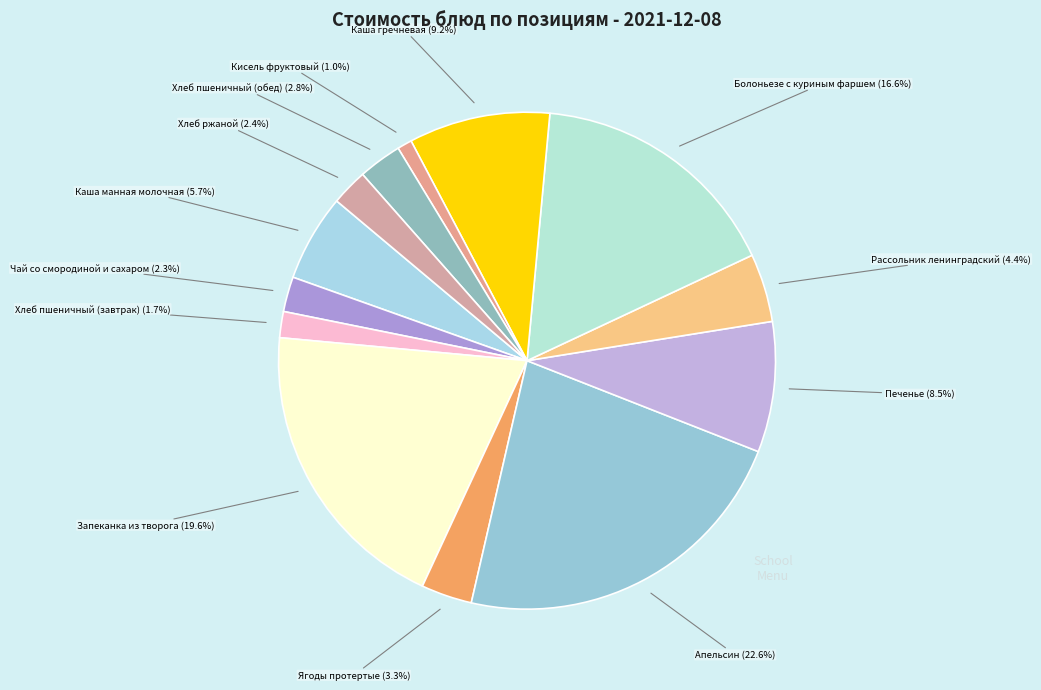

How much of the chart is everything except Апельсин?

77.4%